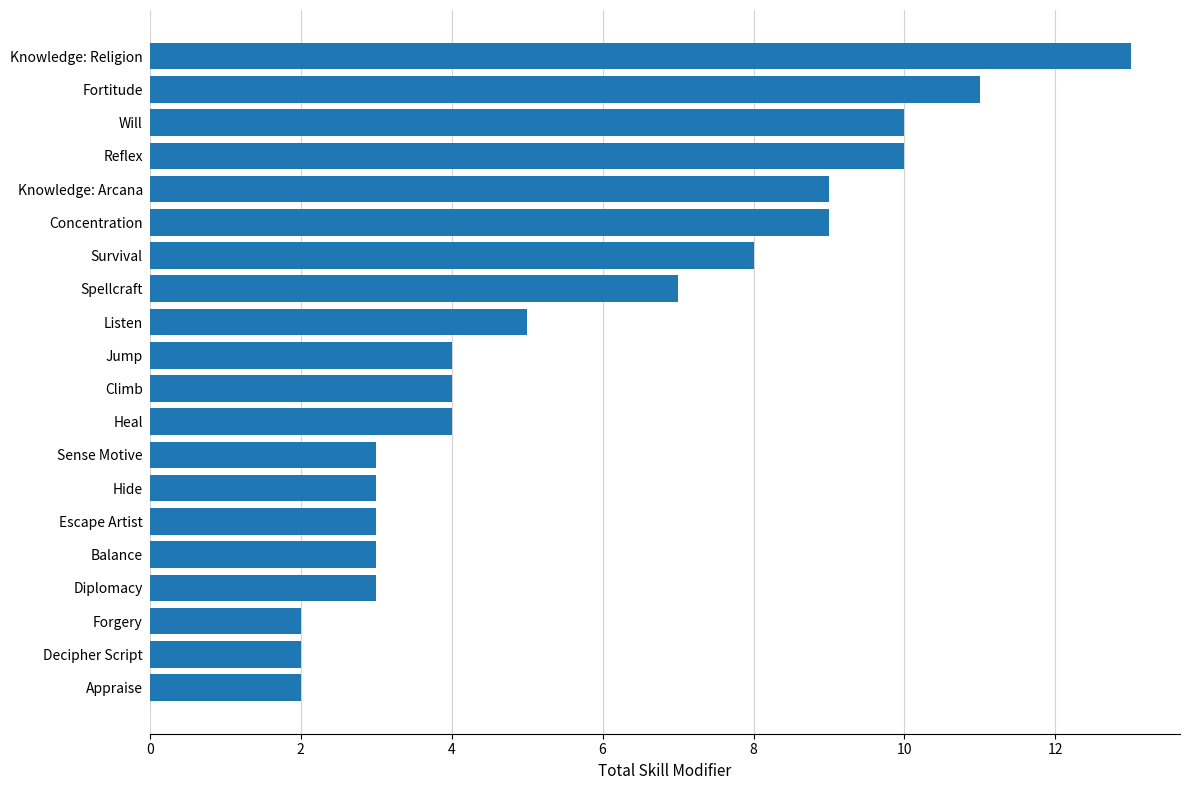

Reading top to bottom, extract all data points from this chart.

Knowledge: Religion=13	Fortitude=11	Will=10	Reflex=10	Knowledge: Arcana=9	Concentration=9	Survival=8	Spellcraft=7	Listen=5	Jump=4	Climb=4	Heal=4	Sense Motive=3	Hide=3	Escape Artist=3	Balance=3	Diplomacy=3	Forgery=2	Decipher Script=2	Appraise=2